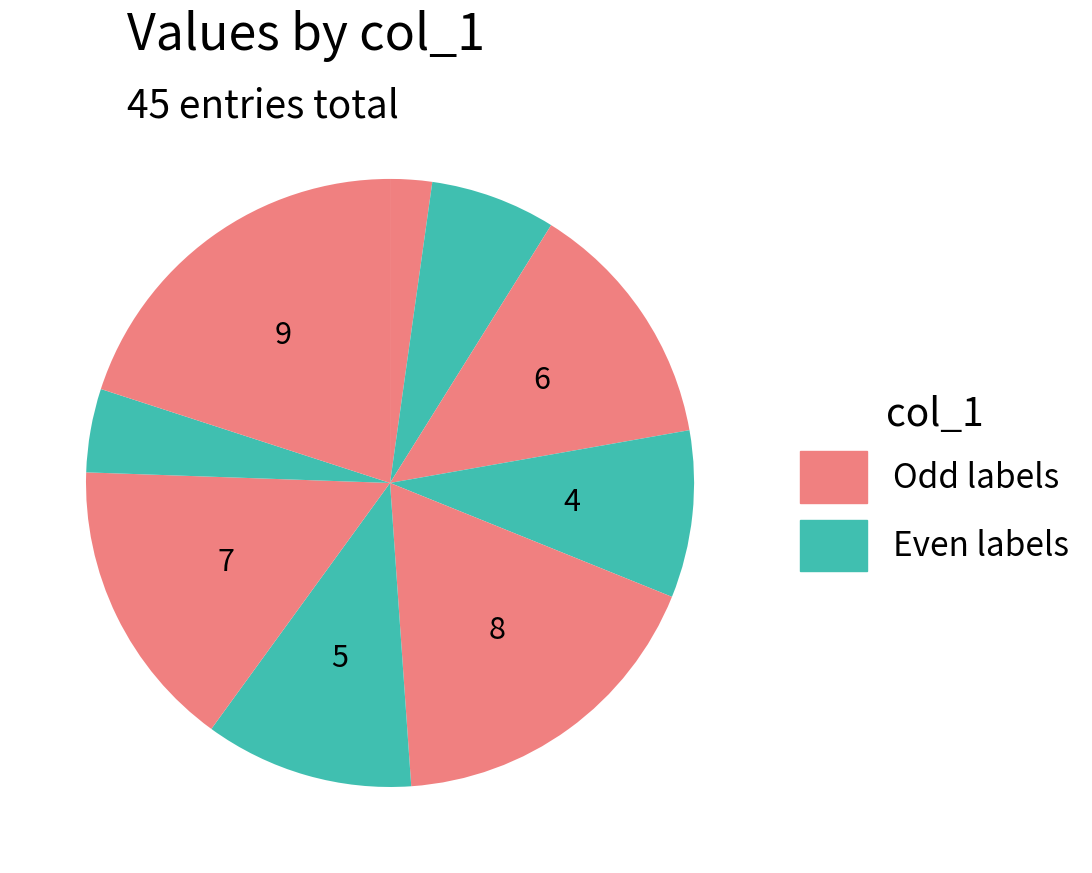

How many segments does this pie chart have?

9